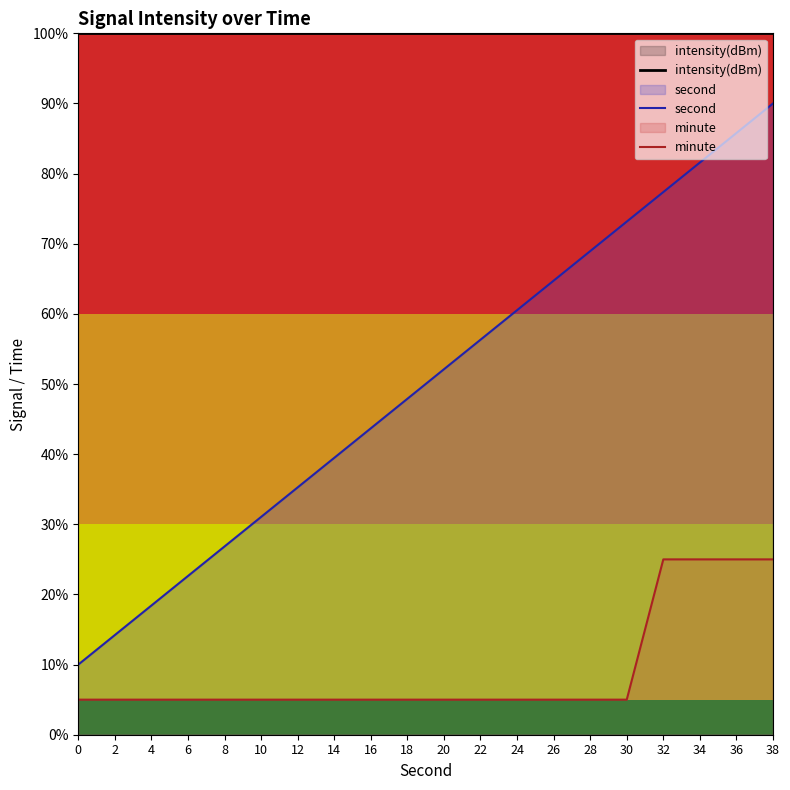

True or false: intensity(dBm) and minute cross at least once.

False